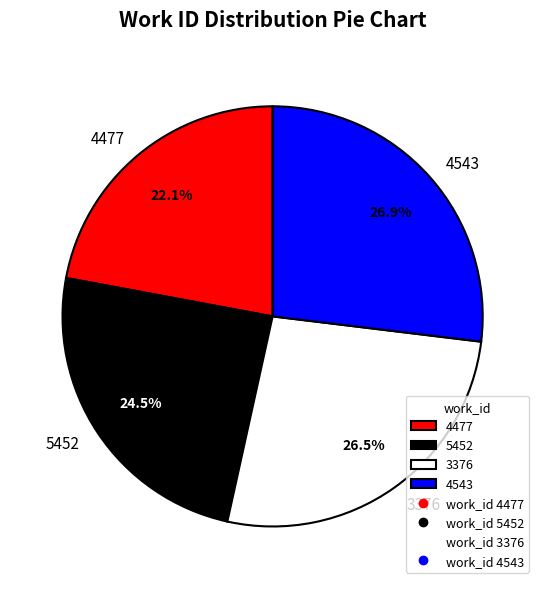

What percentage is NOT represented by 4543?

73.1%